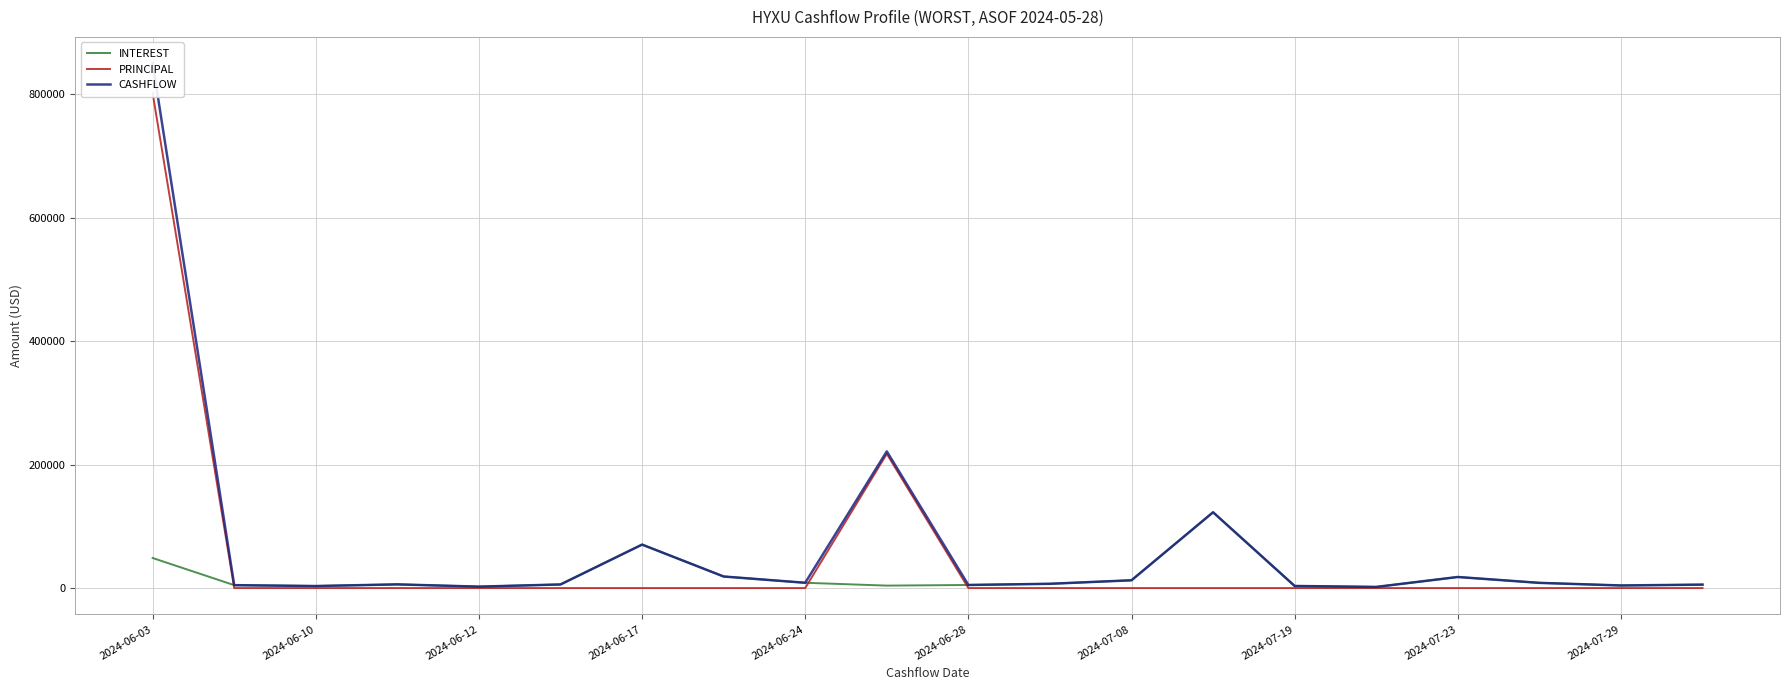

Where does the CASHFLOW series first go above 6932?

2024-06-03